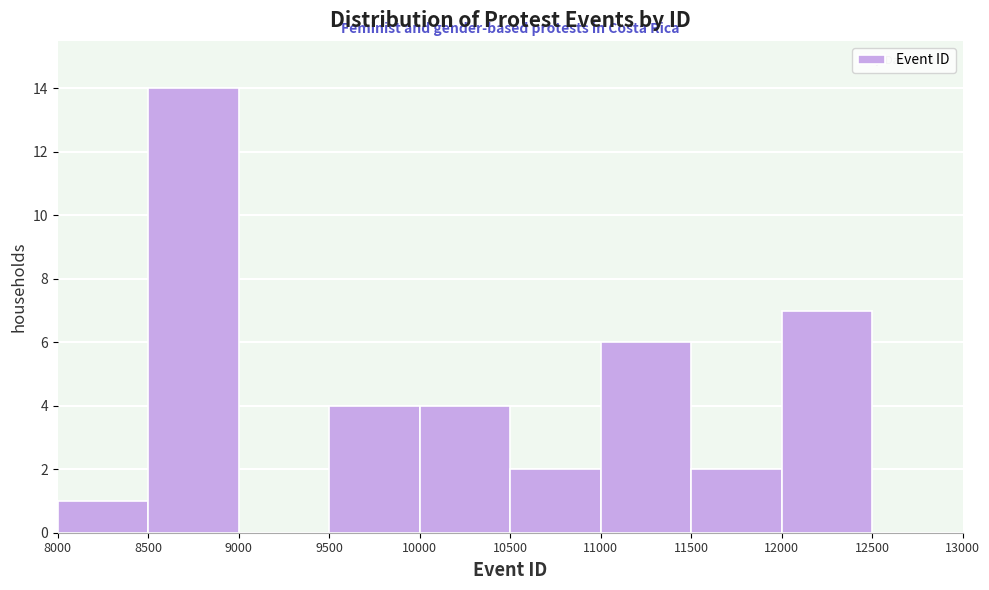

Reading left to right, transcribe this chart: for each bar, give the range it covers on the x-axis and its height. The values are not printed on the chart, so give them approximately, as read against the axis.

8000 to 8500: 1
8500 to 9000: 14
9000 to 9500: 0
9500 to 10000: 4
10000 to 10500: 4
10500 to 11000: 2
11000 to 11500: 6
11500 to 12000: 2
12000 to 12500: 7
12500 to 13000: 0